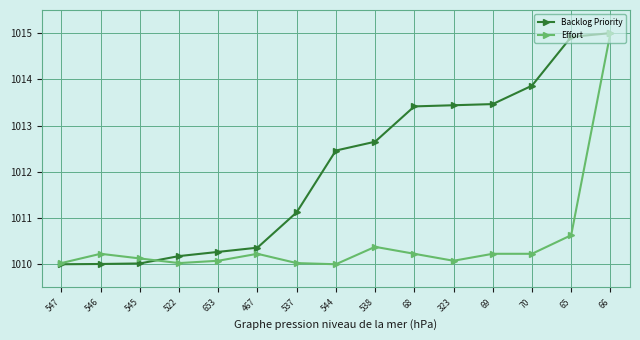

Where is Backlog Priority nearest to the value 1012?

544